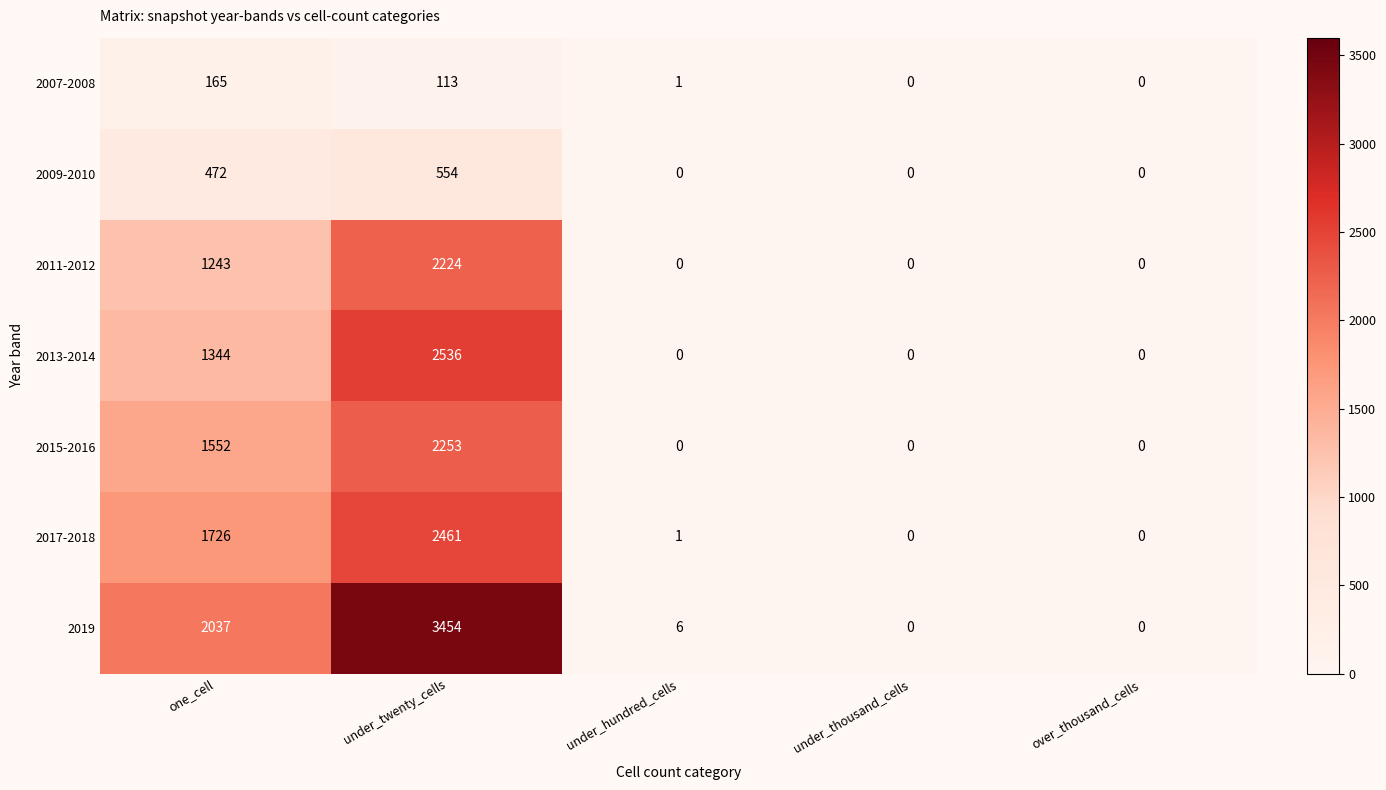

What is the maximum value for 2013-2014?

2536